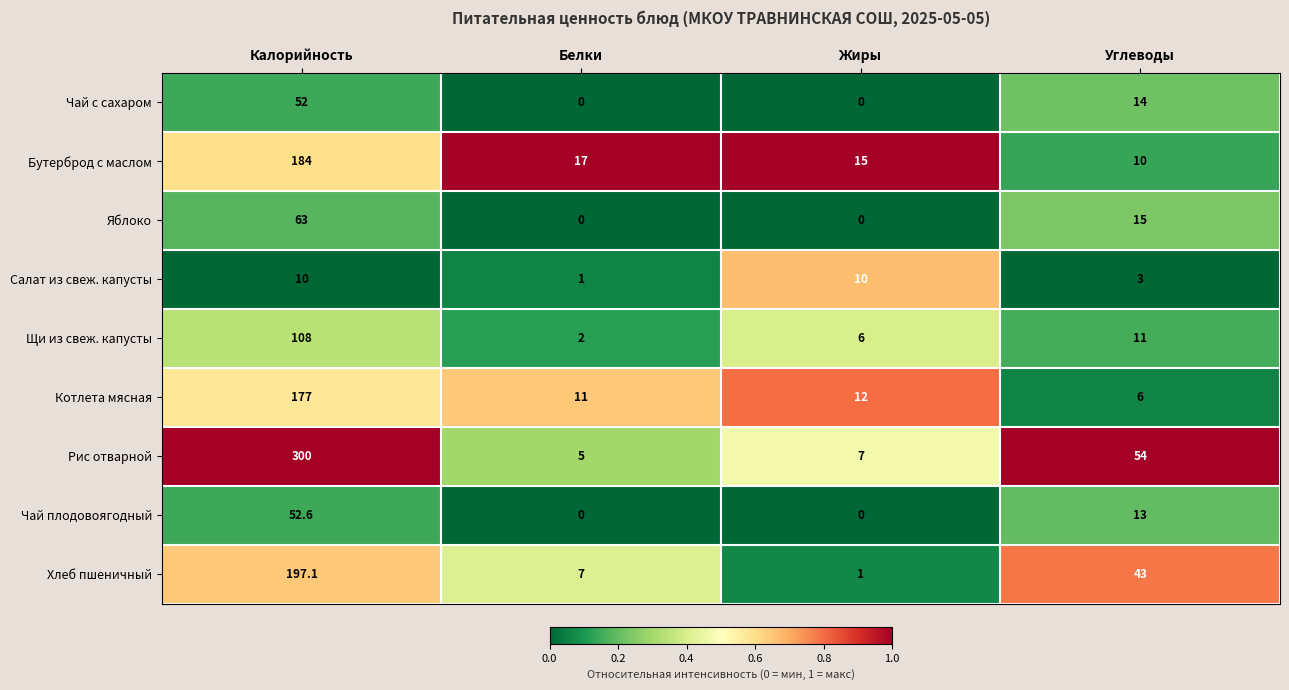

Is it true that Хлеб пшеничный equals 43.0 at Углеводы?

True